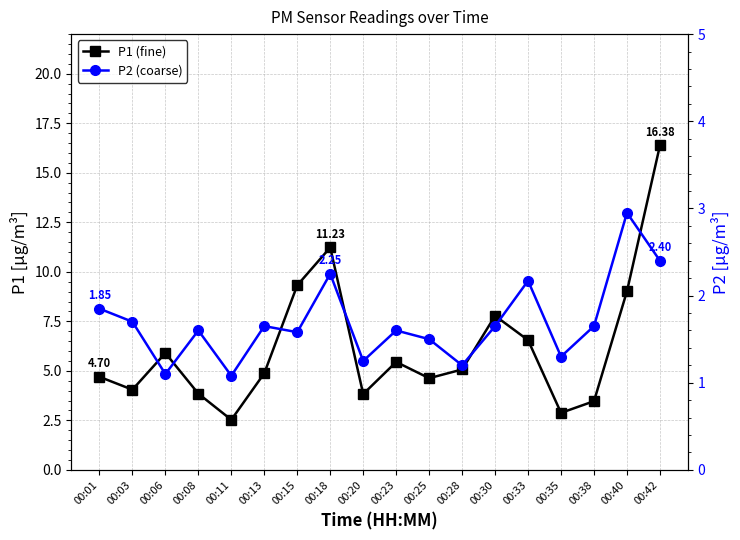

Reading right to left, what are all the values shown in this chart?

P1 (fine): 00:42=16.4	00:40=9.0	00:38=3.5	00:35=2.9	00:33=6.5	00:30=7.8	00:28=5.1	00:25=4.6	00:23=5.5	00:20=3.8	00:18=11.2	00:15=9.3	00:13=4.9	00:11=2.5	00:08=3.9	00:06=5.9	00:03=4.0	00:01=4.7
P2 (coarse): 00:42=2.4	00:40=3.0	00:38=1.6	00:35=1.3	00:33=2.2	00:30=1.6	00:28=1.2	00:25=1.5	00:23=1.6	00:20=1.2	00:18=2.2	00:15=1.6	00:13=1.6	00:11=1.1	00:08=1.6	00:06=1.1	00:03=1.7	00:01=1.9